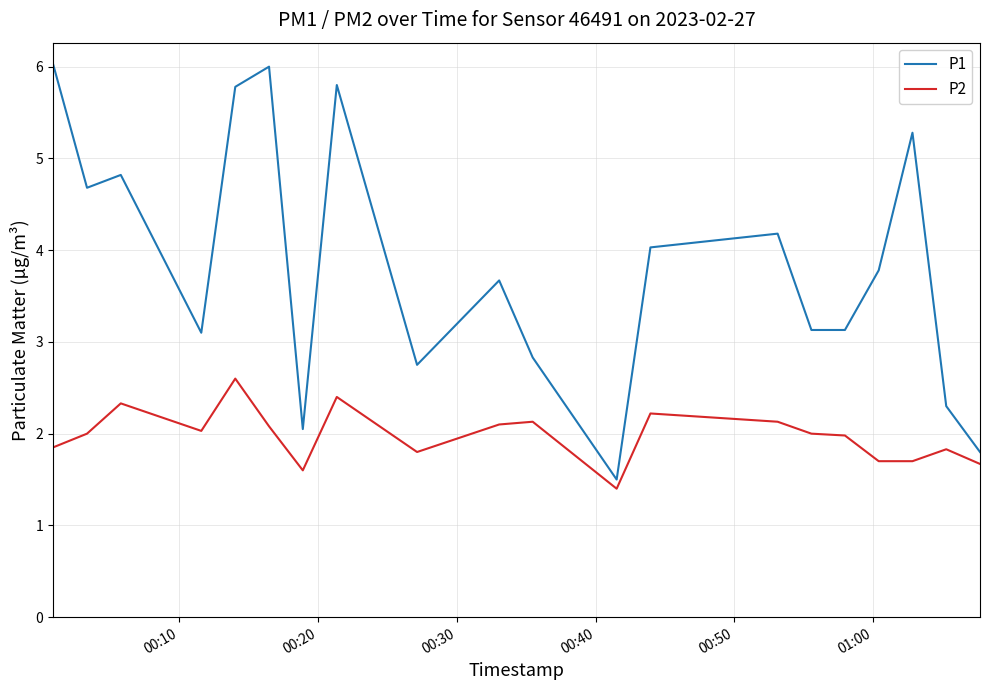

List the series in order of their peak value, lowest first.

P2, P1